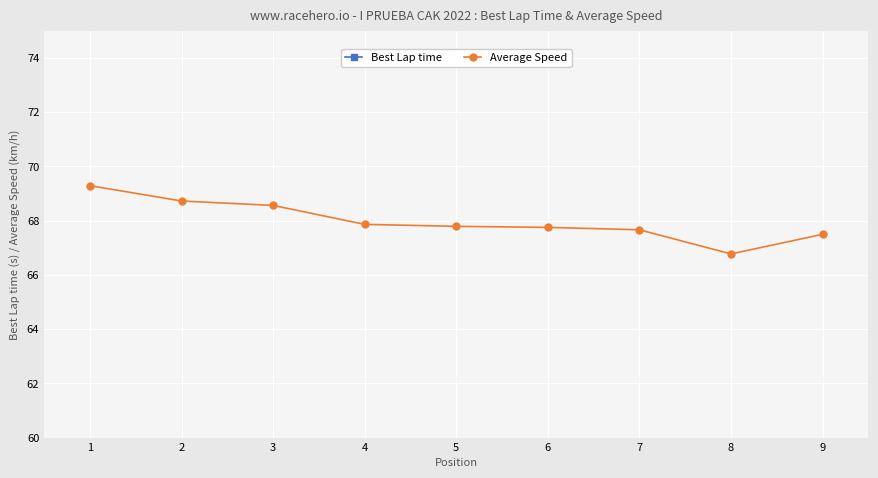

Which has a higher value, 1 or 5?

5